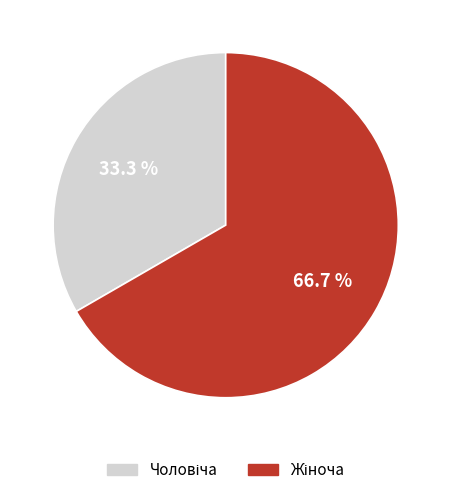

Does any single category account for the majority?

Yes